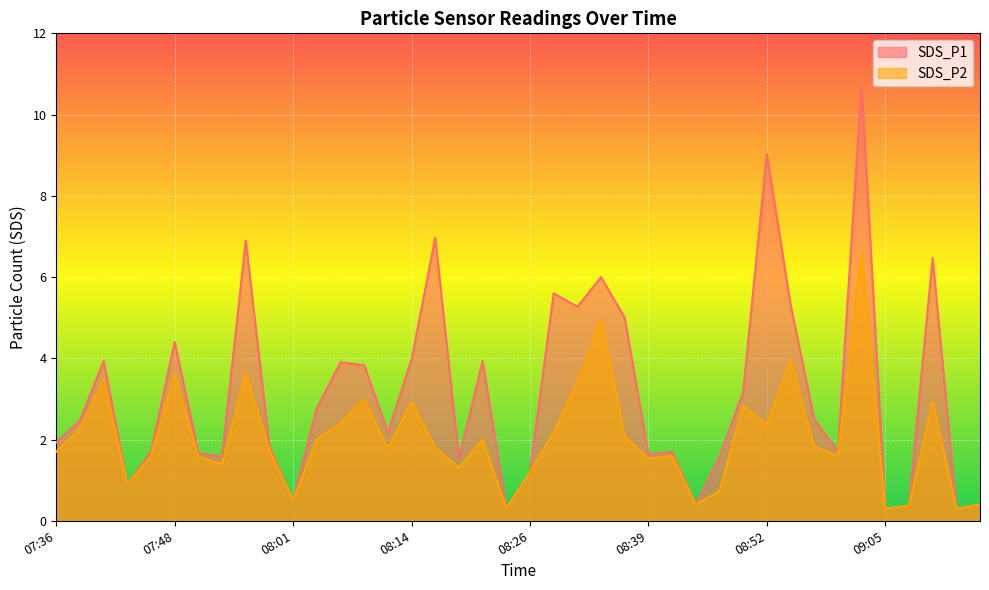

How many interior local peaks does the SDS_P1 series have?

12